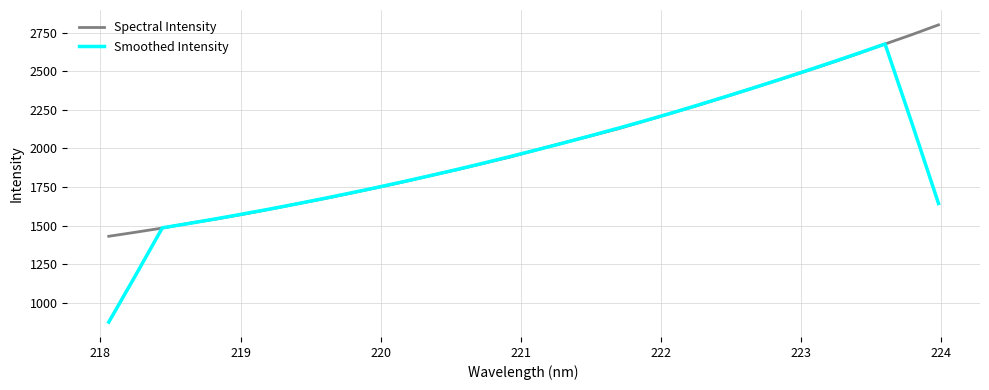

Which series has the widest spread of values?

Smoothed Intensity